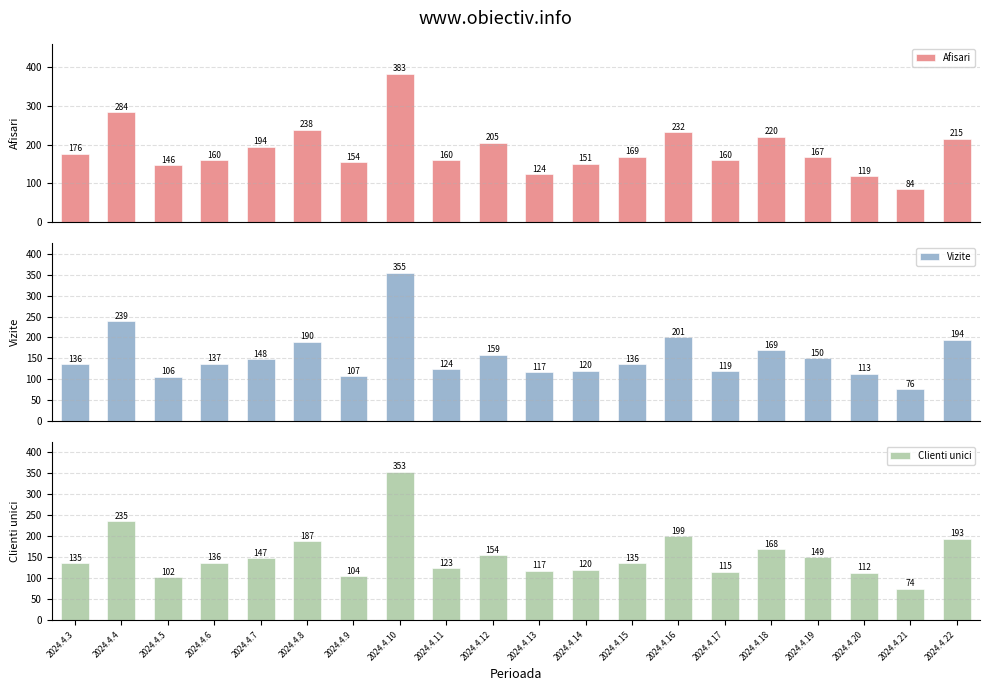

How many groups of bars are there?

20